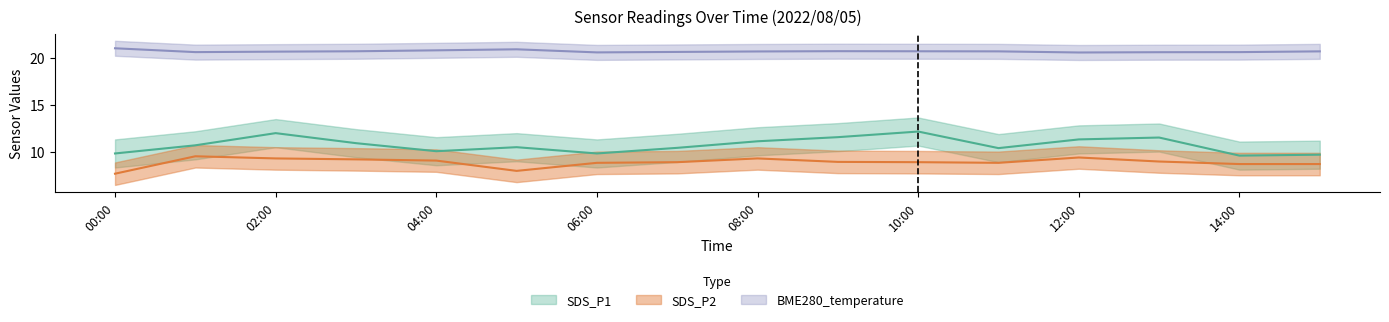

At how many categories does at least one series exceed 14?

16